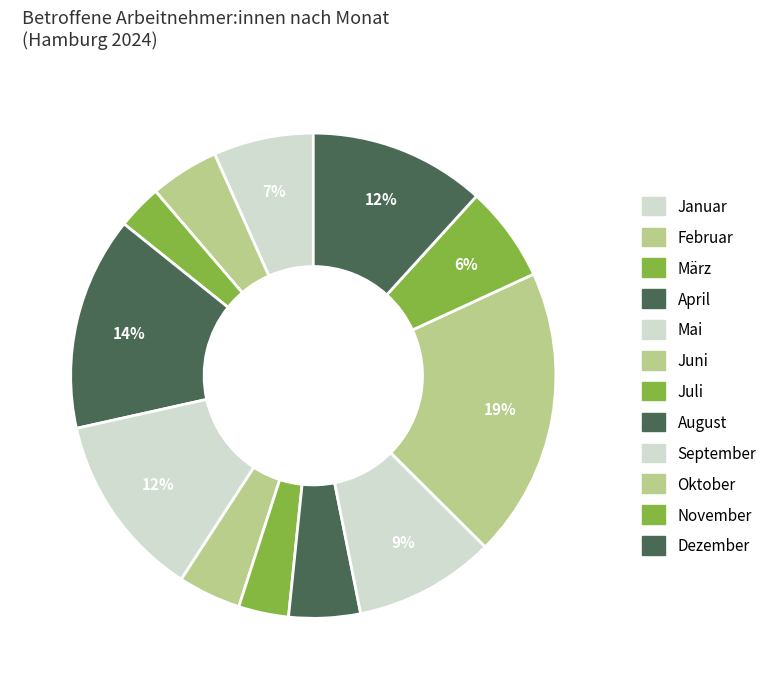

Count the number of slices in the pie.

12